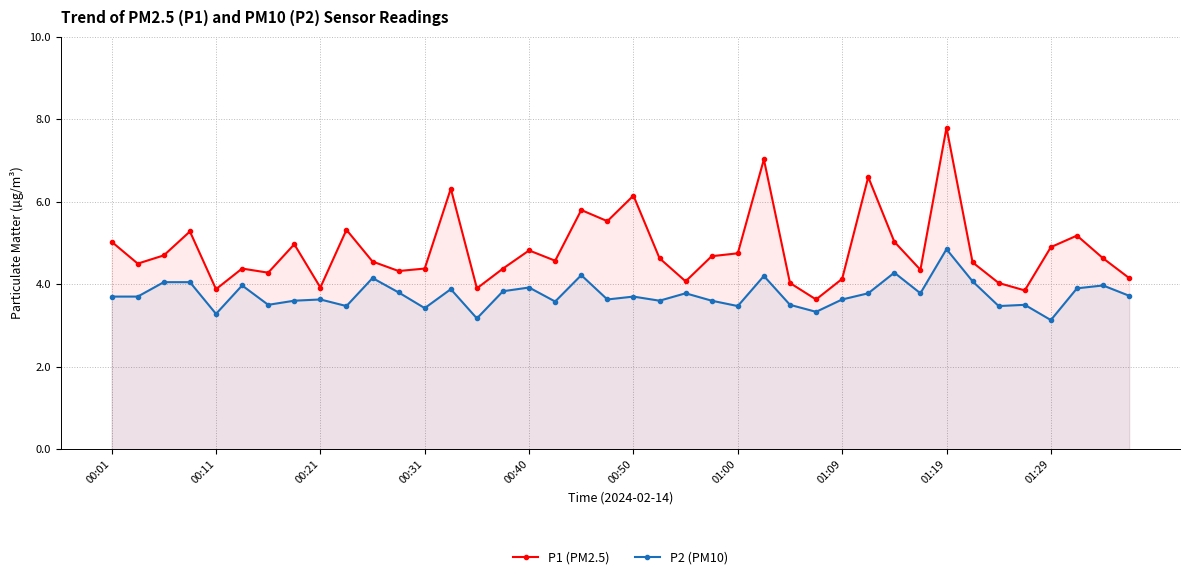

Which series has the largest total across all categories?

P1 (PM2.5)